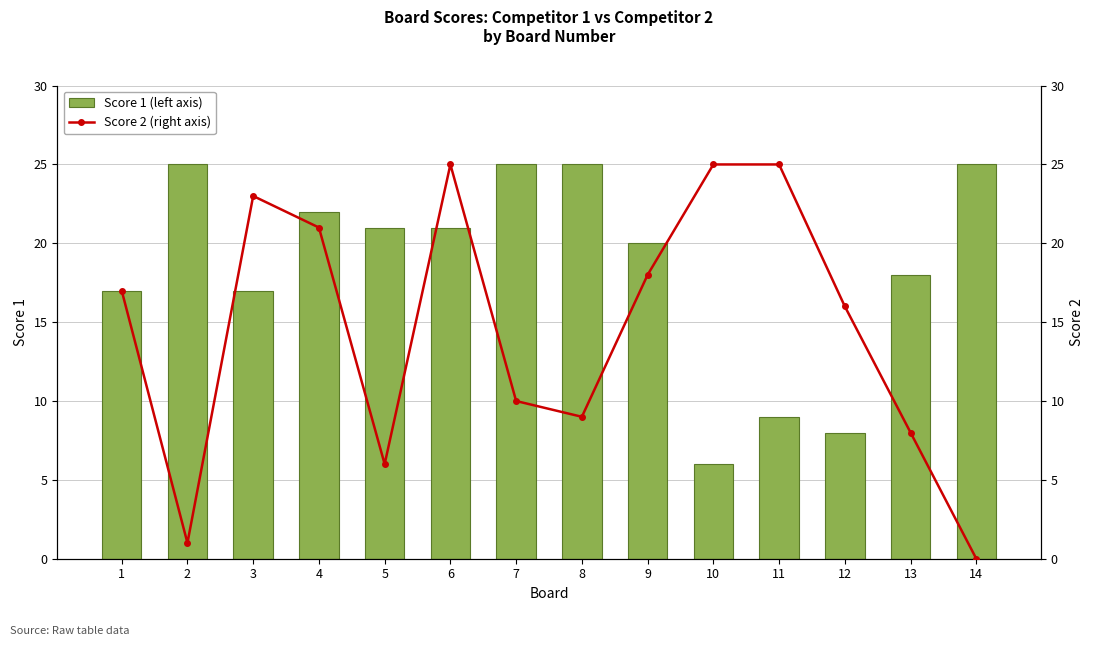

What is the difference between the maximum and minimum values in the Score 2 (right axis) series?

25